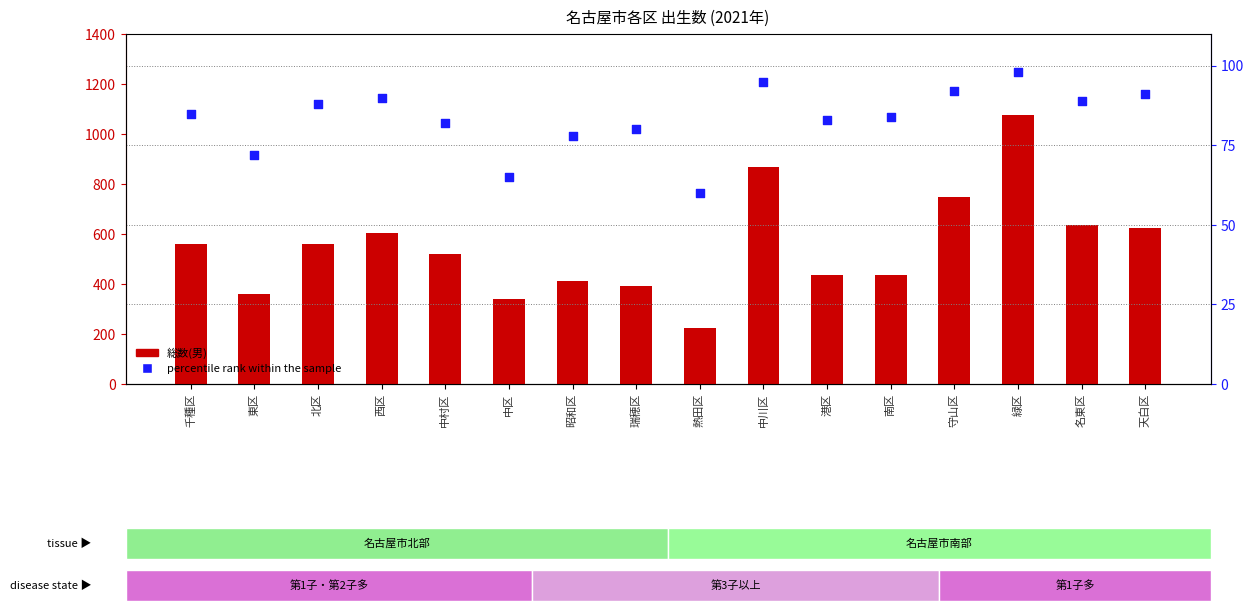

Which series has the widest spread of Y values?

総数(男)